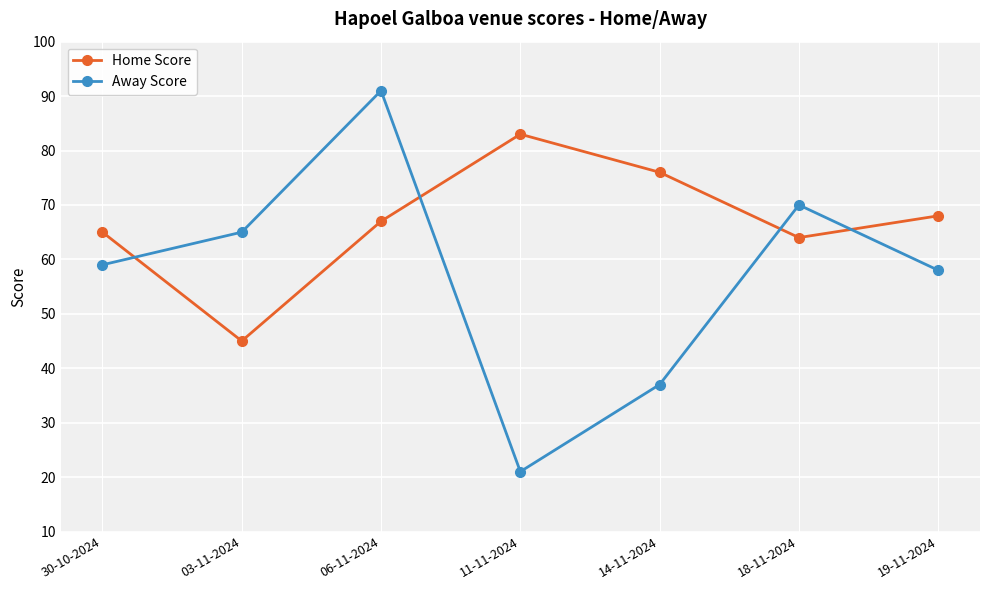

Reading left to right, extract all data points from this chart.

Home Score: 65	45	67	83	76	64	68
Away Score: 59	65	91	21	37	70	58